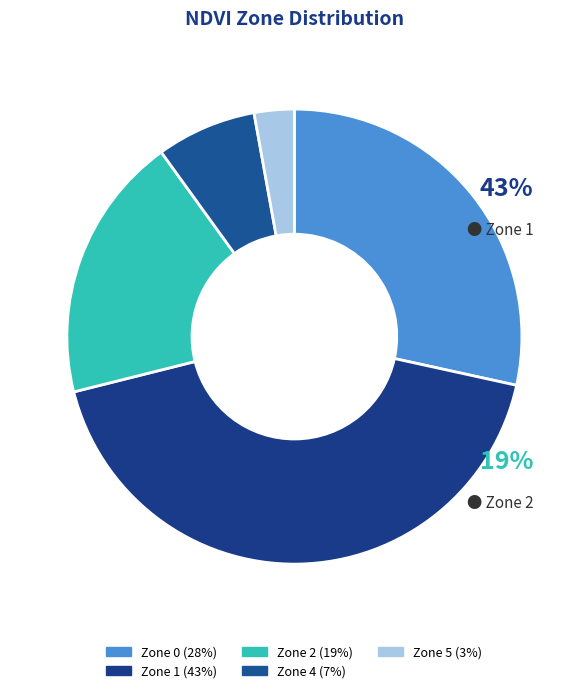

What percentage is the Zone 5 slice, to the nearest percent?

3%